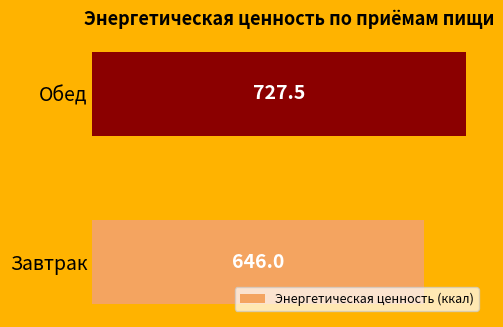

List the labels in order of value, smallest first.

Завтрак, Обед